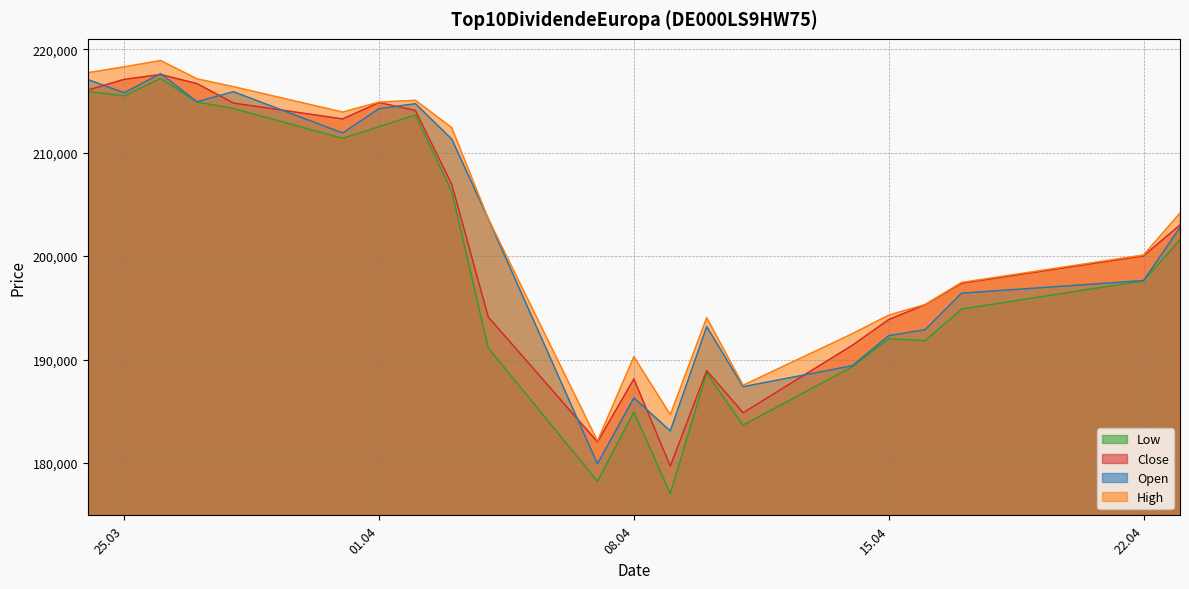

True or false: Low and Open intersect in this chart.

False